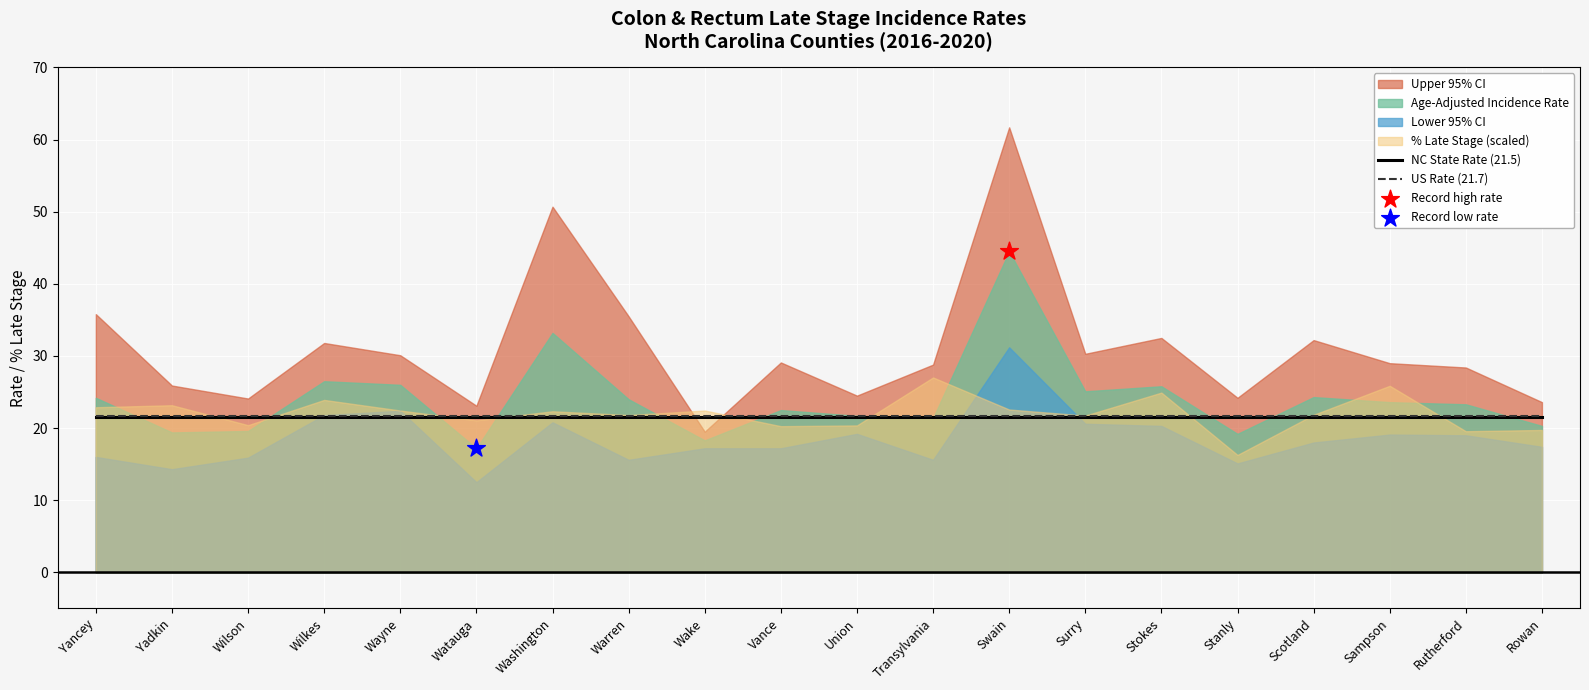

What is the maximum value for NC State Rate (21.5)?

21.5